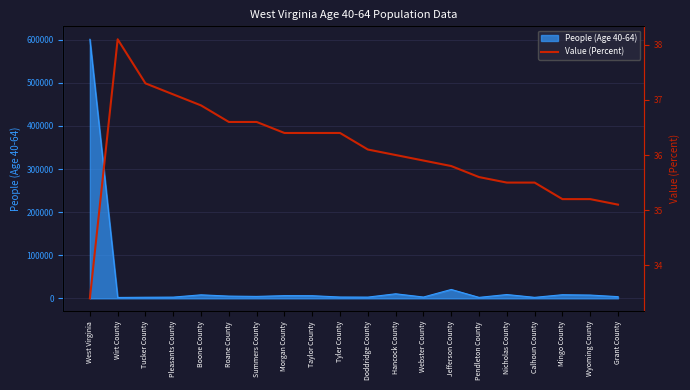

Reading left to right, transcribe all the data shown in this chart.

West Virginia=33.4	Wirt County=38.1	Tucker County=37.3	Pleasants County=37.1	Boone County=36.9	Roane County=36.6	Summers County=36.6	Morgan County=36.4	Taylor County=36.4	Tyler County=36.4	Doddridge County=36.1	Hancock County=36.0	Webster County=35.9	Jefferson County=35.8	Pendleton County=35.6	Nicholas County=35.5	Calhoun County=35.5	Mingo County=35.2	Wyoming County=35.2	Grant County=35.1